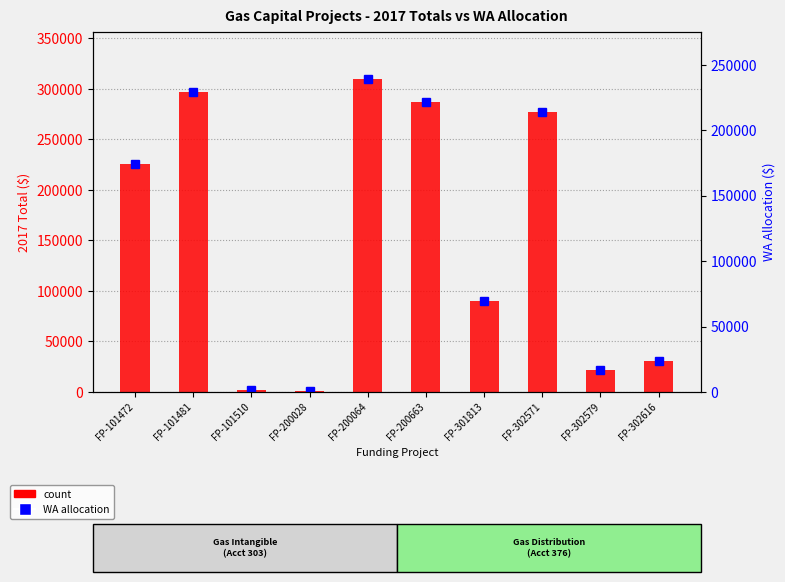

Is it true that WA allocation equals 756.0 at FP-200028?

False